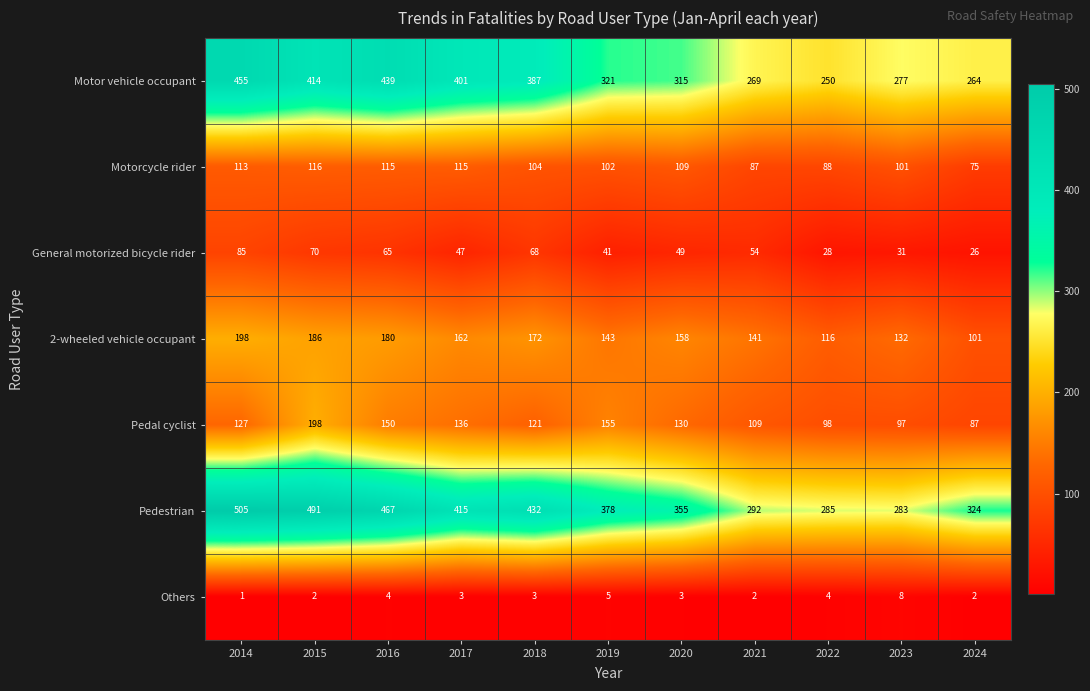

At which category does the chart reach its peak across all series?

2014